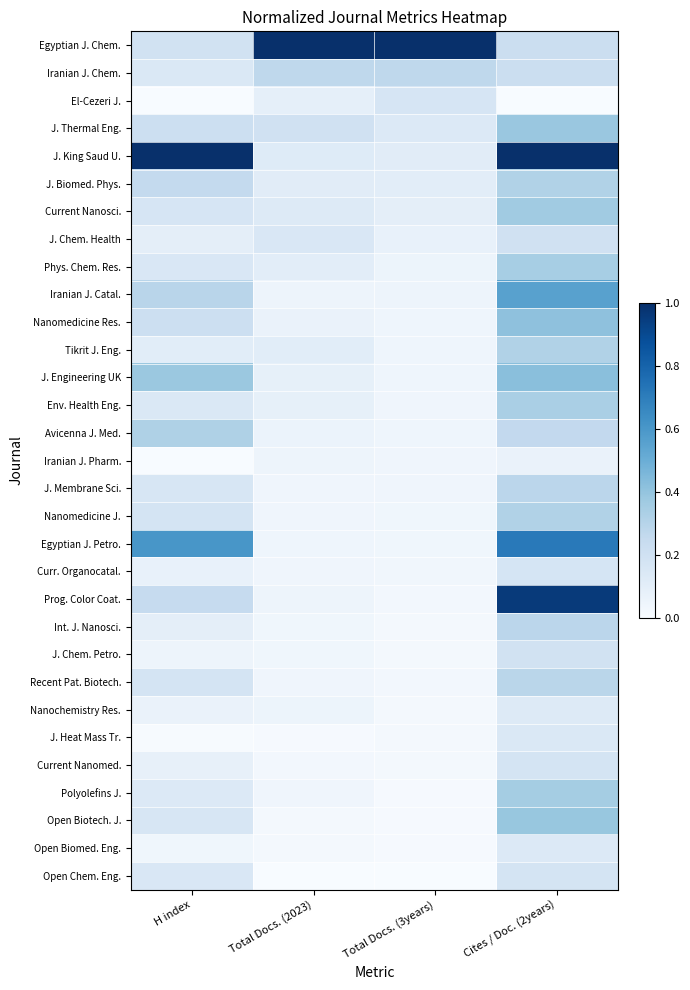

Rank the series by their maximum value, from highest to lowest.

Egyptian J. Chem., J. King Saud U., Prog. Color Coat., Egyptian J. Petro., Iranian J. Catal., J. Engineering UK, Nanomedicine Res., Open Biotech. J., J. Thermal Eng., Current Nanosci., Polyolefins J., Phys. Chem. Res., Env. Health Eng., Avicenna J. Med., J. Biomed. Phys., Nanomedicine J., Tikrit J. Eng., Recent Pat. Biotech., J. Membrane Sci., Int. J. Nanosci., Iranian J. Chem., J. Chem. Health, J. Chem. Petro., Current Nanomed., Open Chem. Eng., Curr. Organocatal., El-Cezeri J., J. Heat Mass Tr., Open Biomed. Eng., Nanochemistry Res., Iranian J. Pharm.